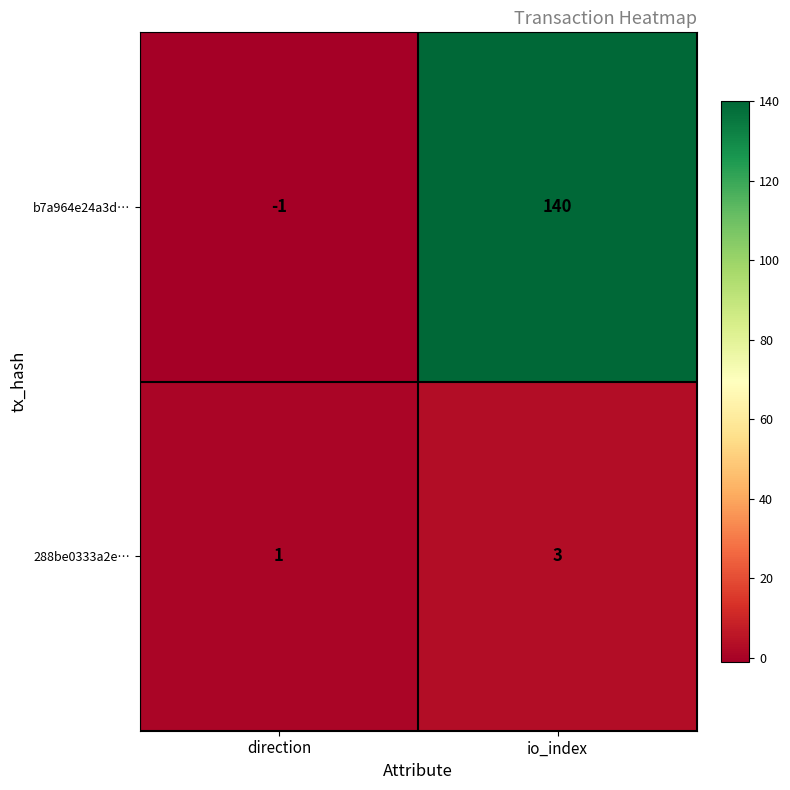

What is the sum of all 288be0333a2e… values?

4